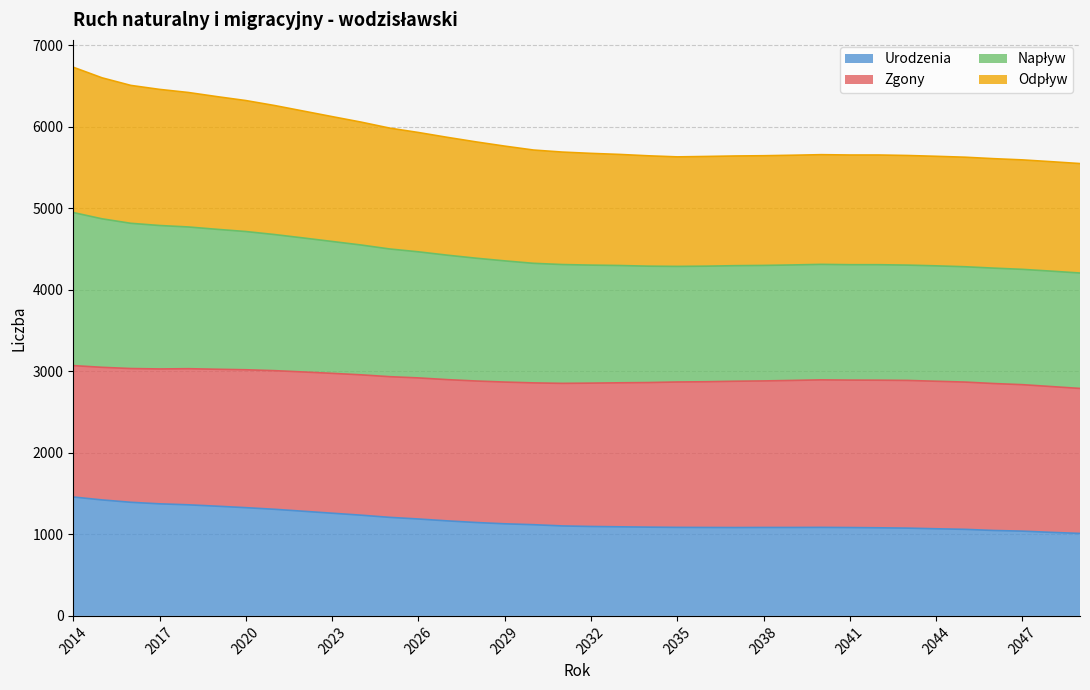

What is the highest value of the Urodzenia series?

1459